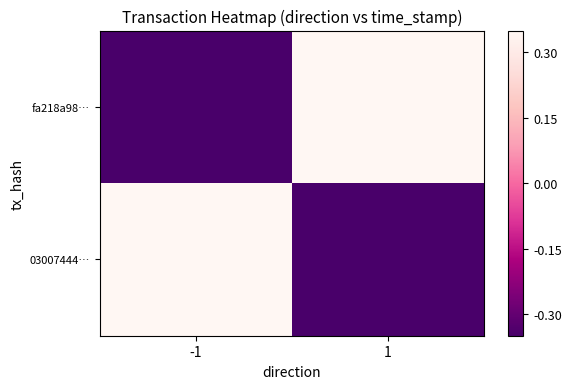

Reading left to right, extract all data points from this chart.

fa218a98…: -1=-1	1=1
03007444…: -1=1	1=-1